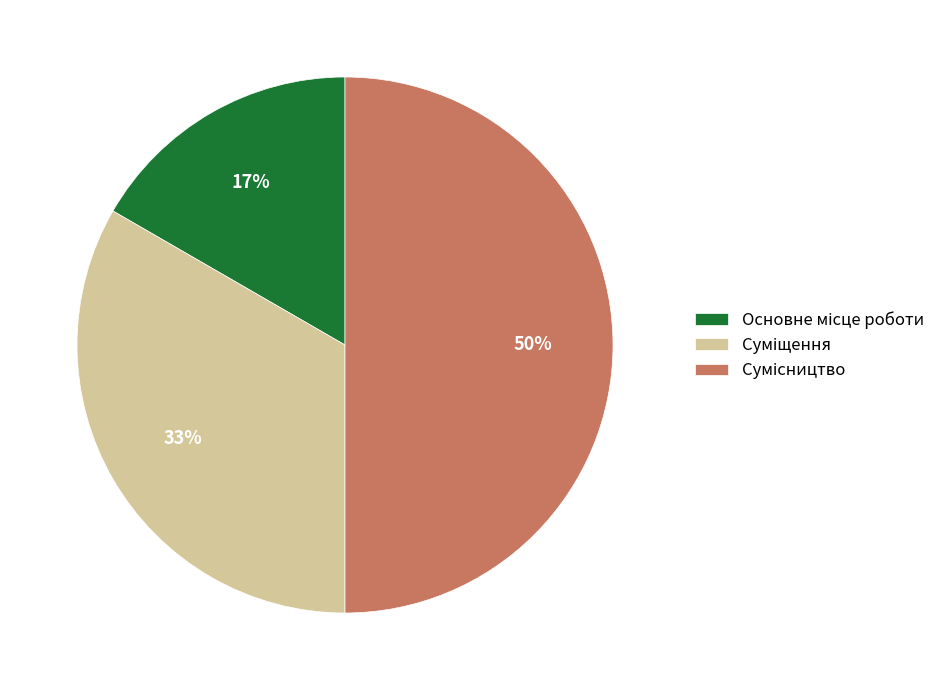

To the nearest percent, what is the difference between the largest and smallest slice percentages?

33%